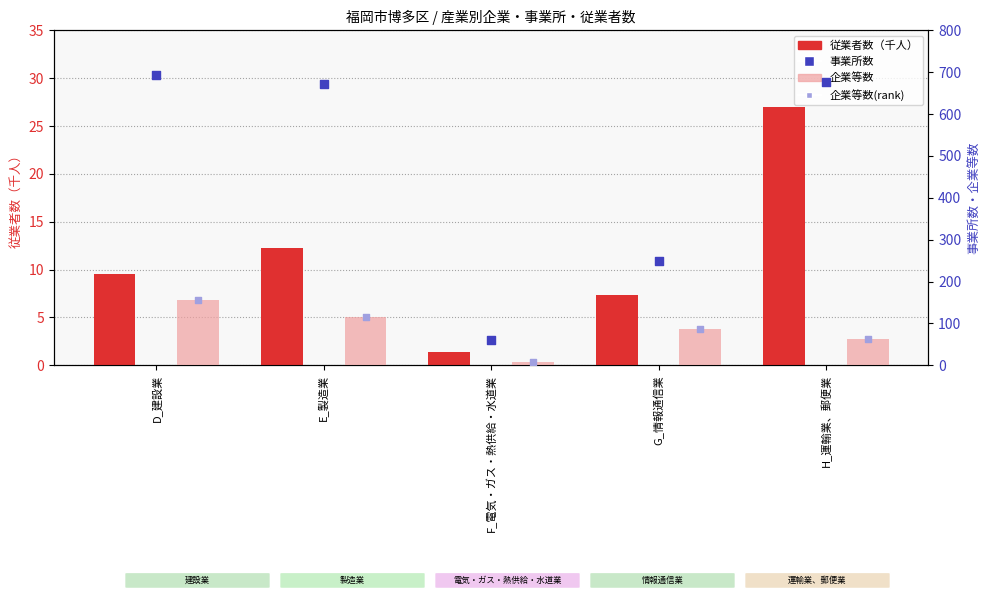

At how many categories does at least one series exceed 627?

3